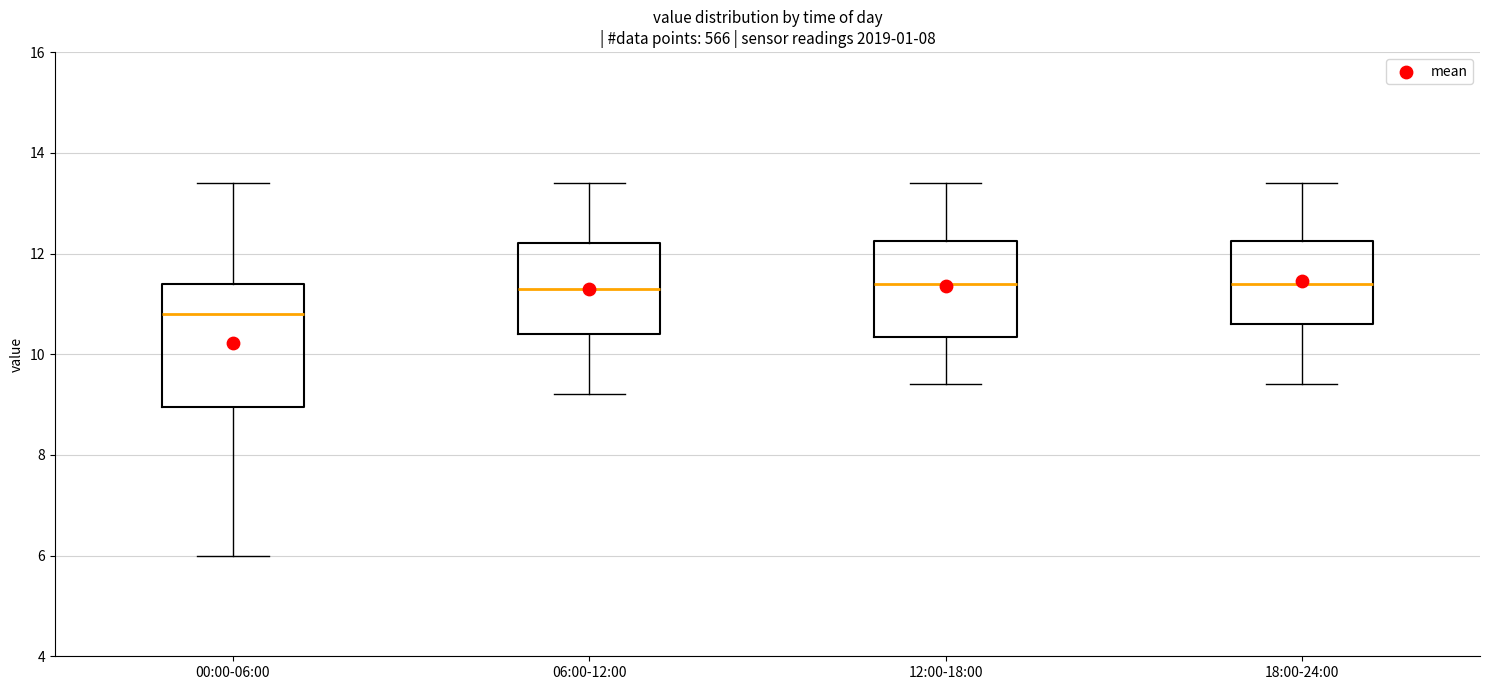

Reading left to right, transcribe this box plot: for each box, give where its median line is, the range the box spans, and where its two whiskers end, as read against the y-axis. The values are not printed on the chart, so give them approximately, as read against the axis.

00:00-06:00: median 10.8, box 9.0 to 11.4, whiskers 6.0 to 13.4
06:00-12:00: median 11.4, box 10.4 to 12.2, whiskers 9.2 to 13.4
12:00-18:00: median 11.4, box 10.4 to 12.2, whiskers 9.4 to 13.4
18:00-24:00: median 11.4, box 10.6 to 12.2, whiskers 9.4 to 13.4